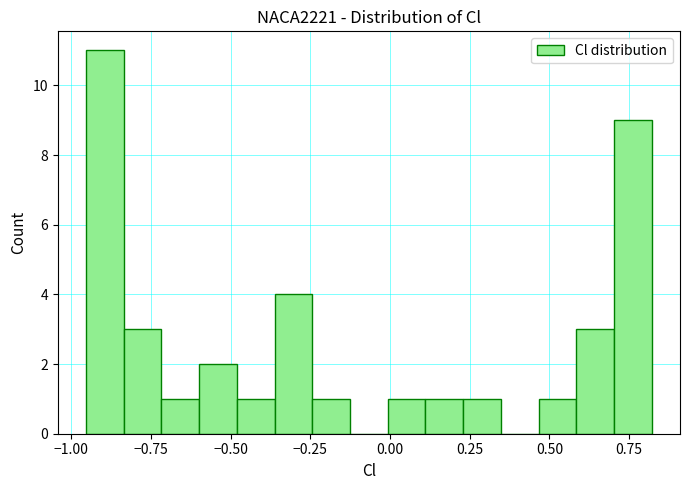

Around what value on the x-axis is the tallest bar? Give the approximate position of its centre, as read against the axis.

-0.90